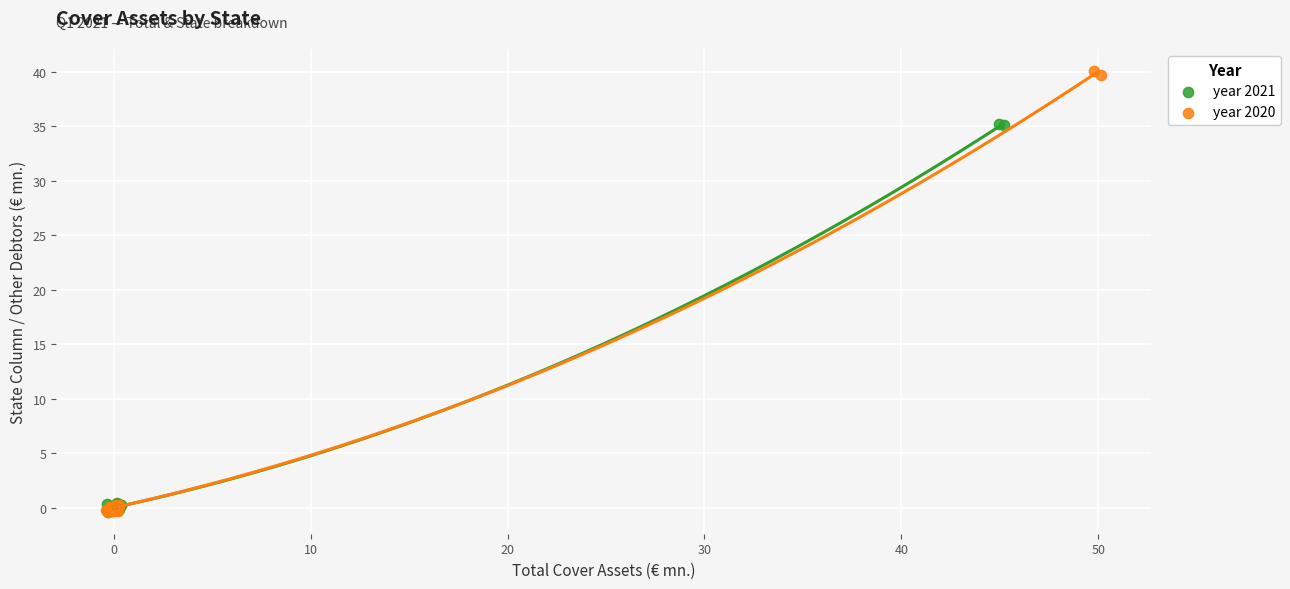

Which series reaches the maximum Y coordinate?

year 2020